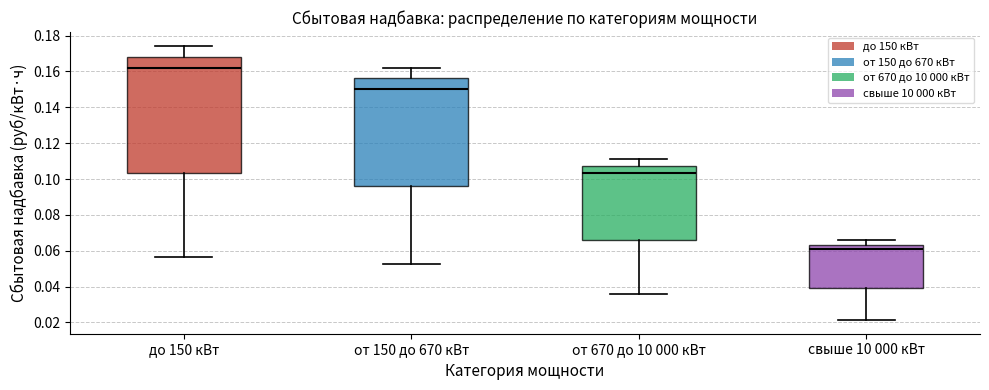

Which box's median line is the highest?

до 150 кВт